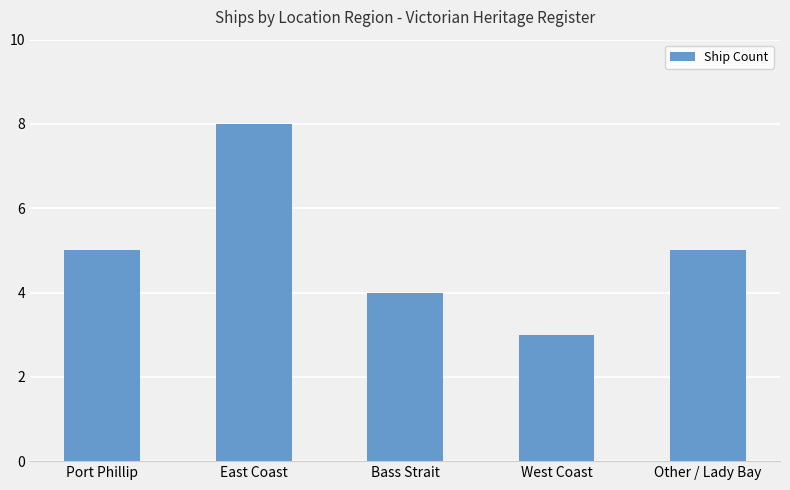

True or false: the data shows 5 at Other / Lady Bay.

True